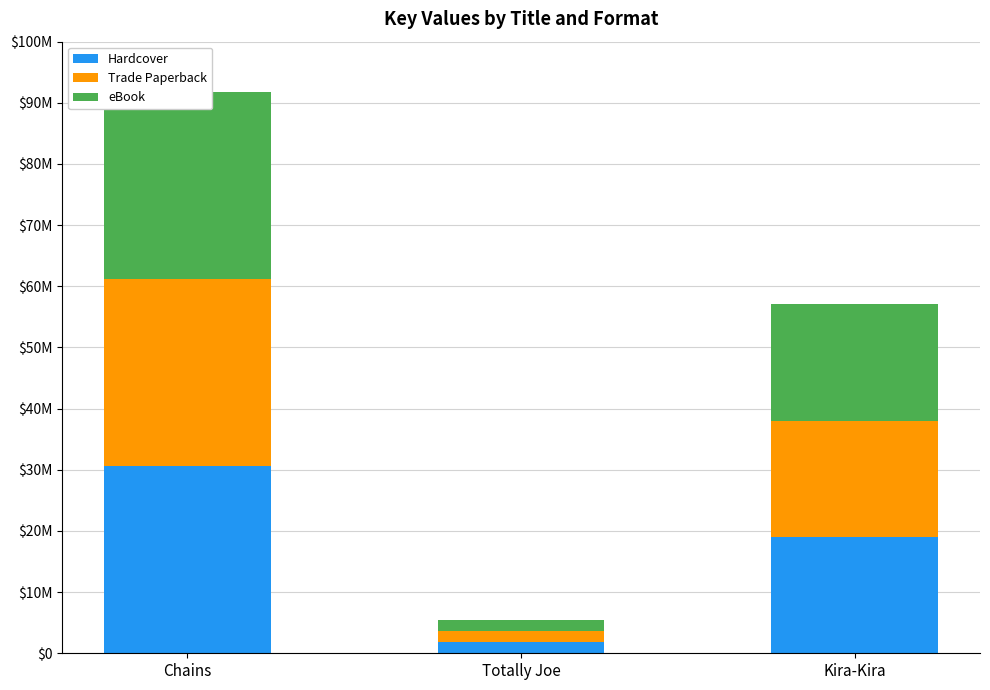

At Kira-Kira, list the series in order from smallest to largest.

Hardcover, Trade Paperback, eBook